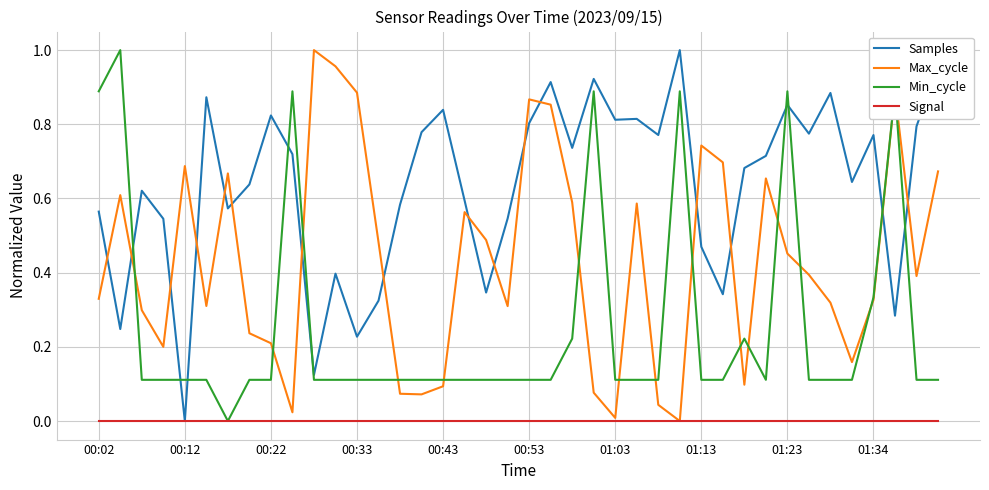

Which series has the largest total across all categories?

Samples